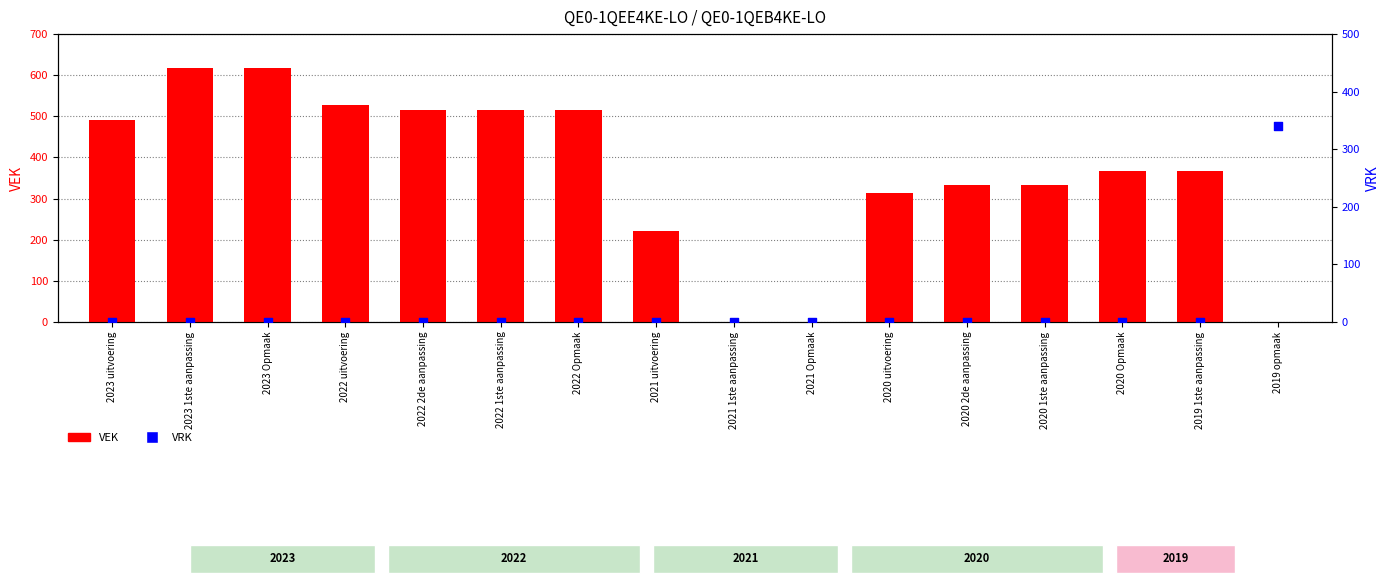

At which category is the sum across all series the highest?

2023 1ste aanpassing